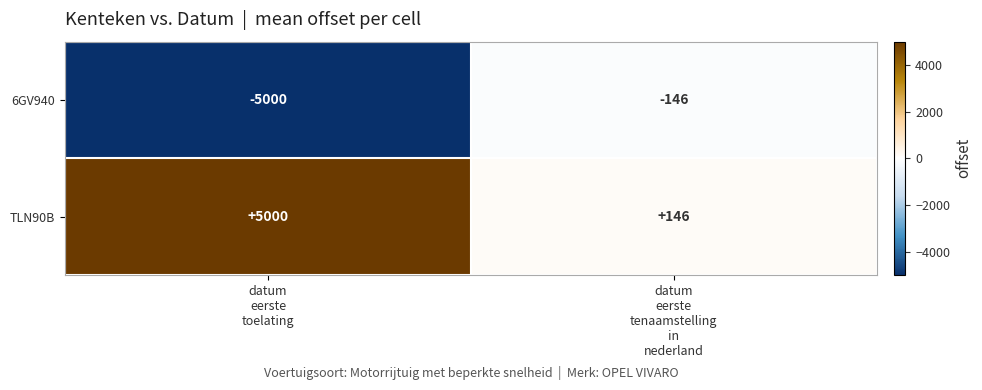

Reading left to right, what are all the values shown in this chart?

6GV940: -5000	-146
TLN90B: 5000	146